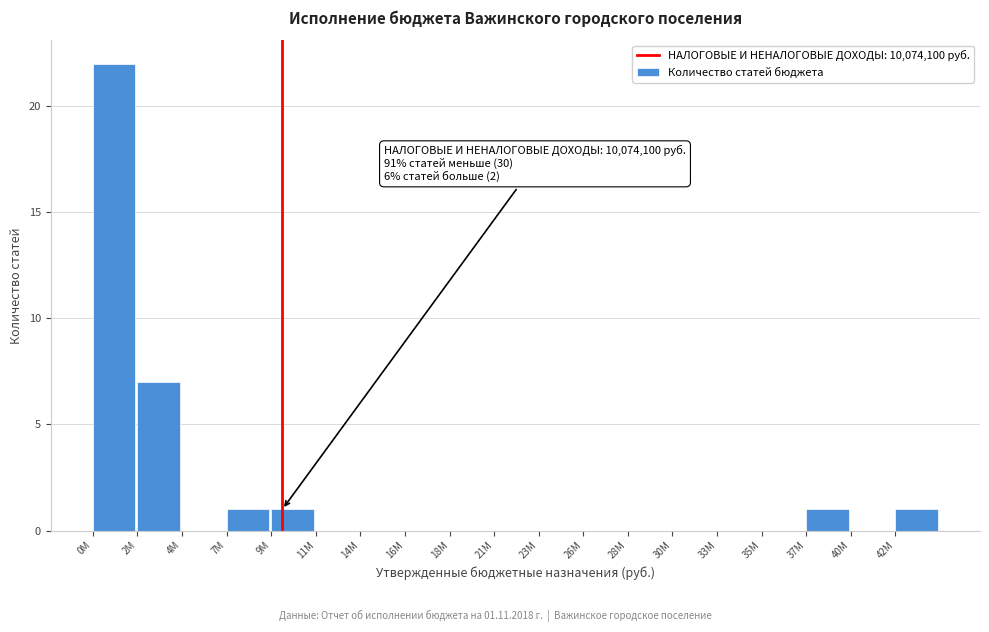

Reading right to left, transcribe all the data shown in this chart.

42M=1	40M=0	37M=1	35M=0	33M=0	30M=0	28M=0	26M=0	23M=0	21M=0	18M=0	16M=0	14M=0	11M=0	9M=1	7M=1	4M=0	2M=7	0M=22